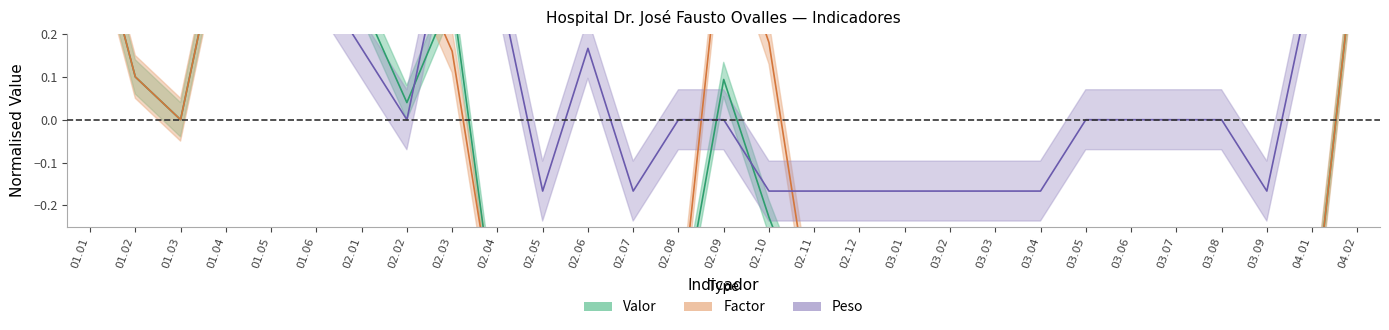

At how many categories does at least one series exceed 0?

15